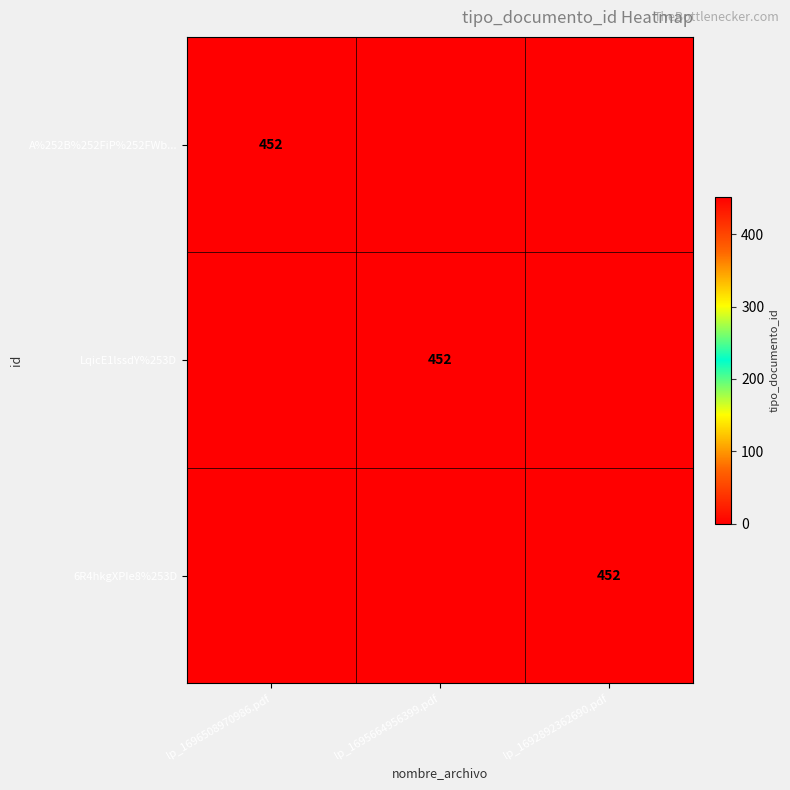

Is it true that A%252B%252FiP%252FWb... equals 269 at lp_1696508970986.pdf?

False